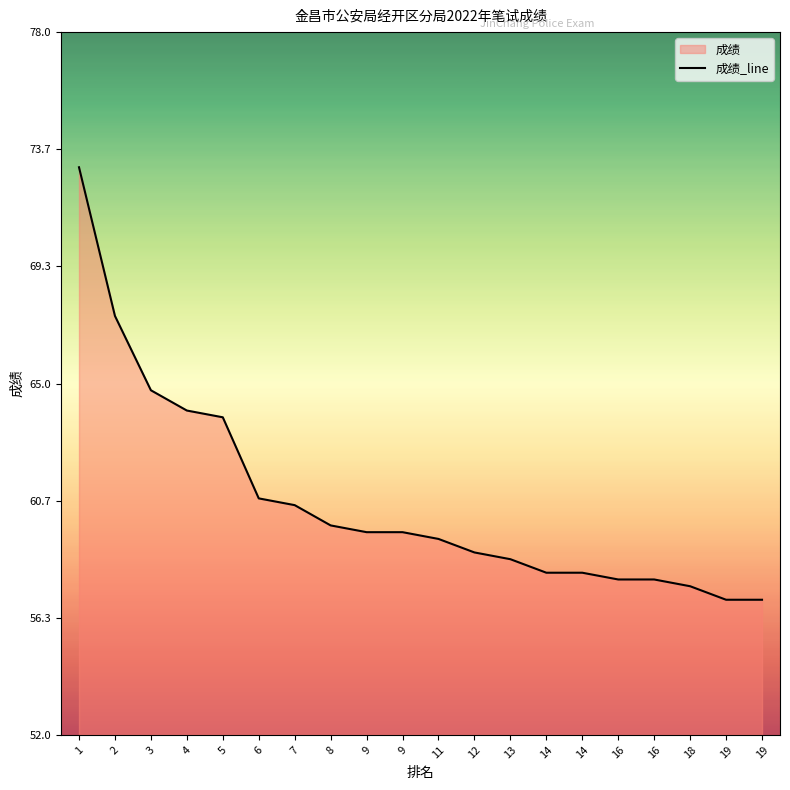

What is the maximum value shown in the chart?

73.0